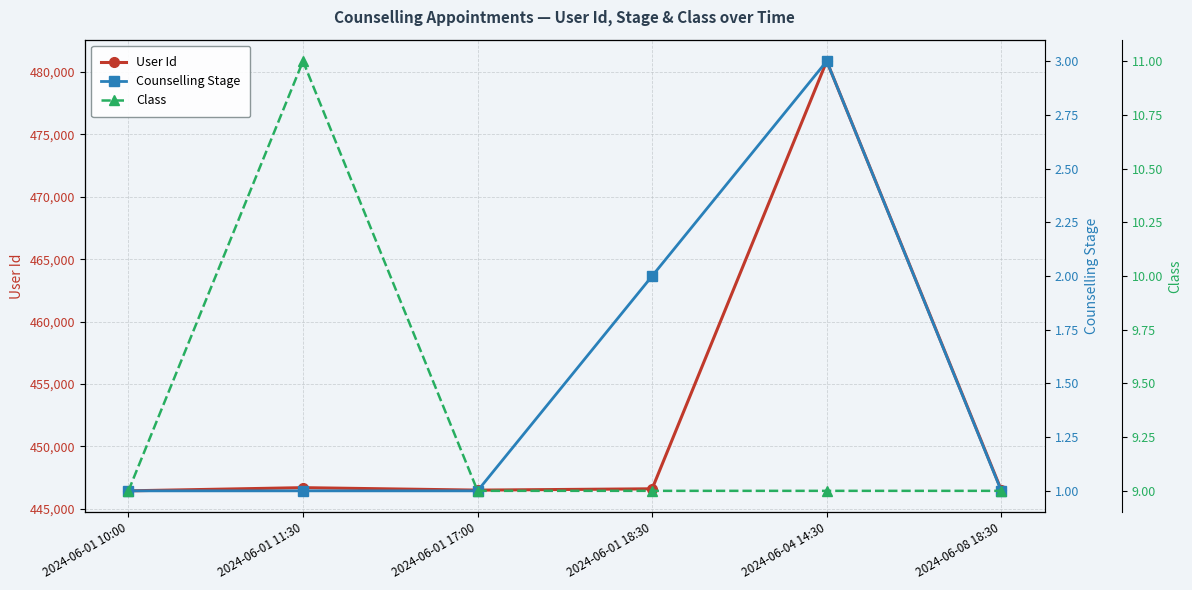

What is the difference between the highest and lowest values at 2024-06-01 11:30?

446694